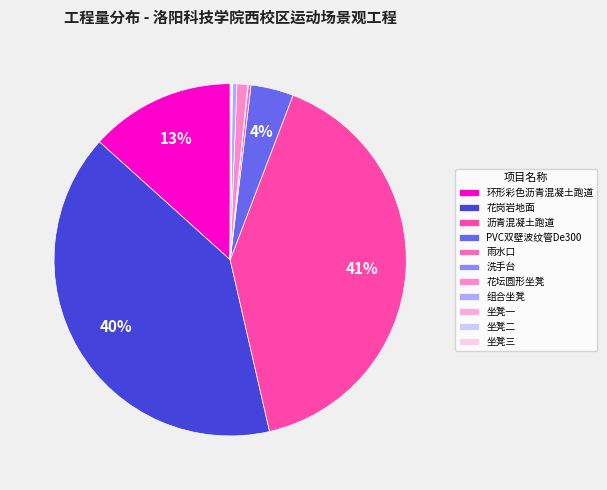

How many slices are in this pie chart?

11